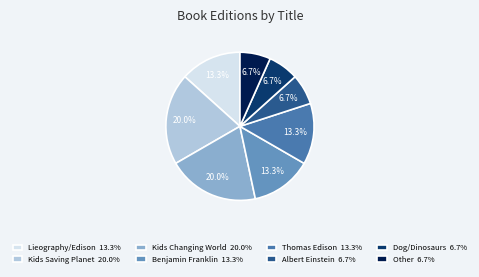

Do Kids Changing World 20.0% and Thomas Edison 13.3% together represent more than half of the pie?

No